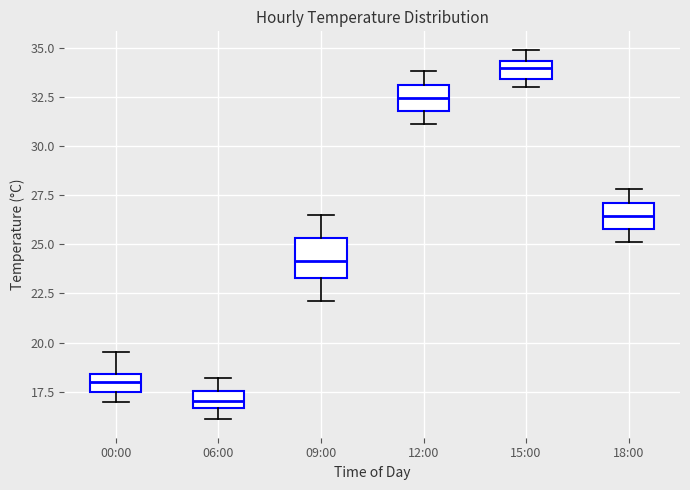

Which box is the tallest, from its lower edge to its upper edge?

09:00